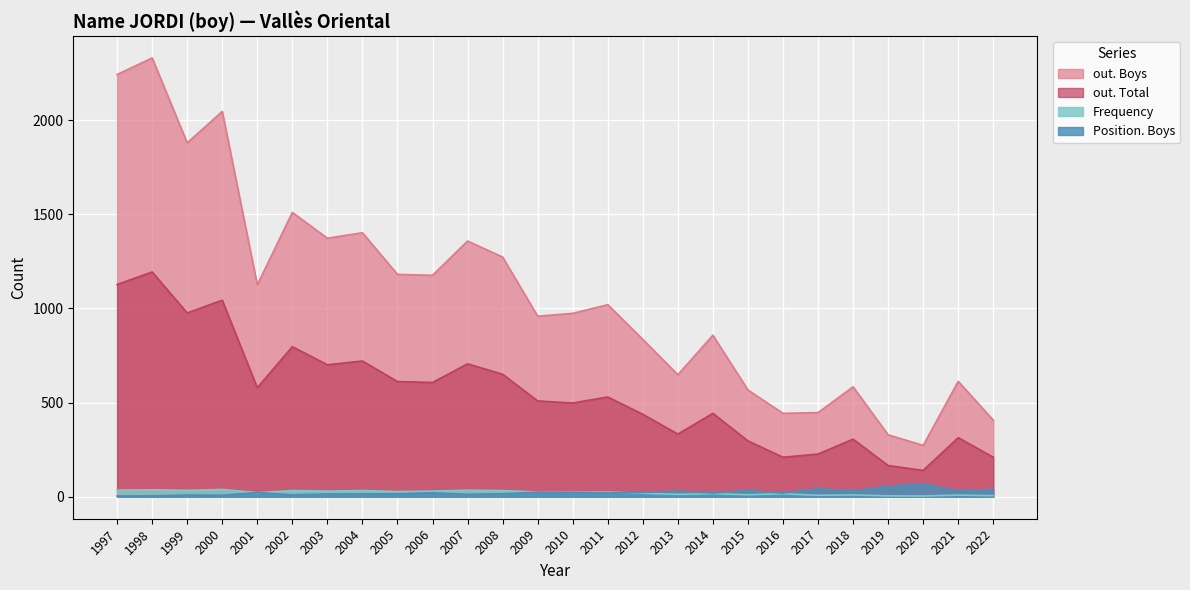

What are all the series names shown in the legend?

out. Boys, out. Total, Frequency, Position. Boys